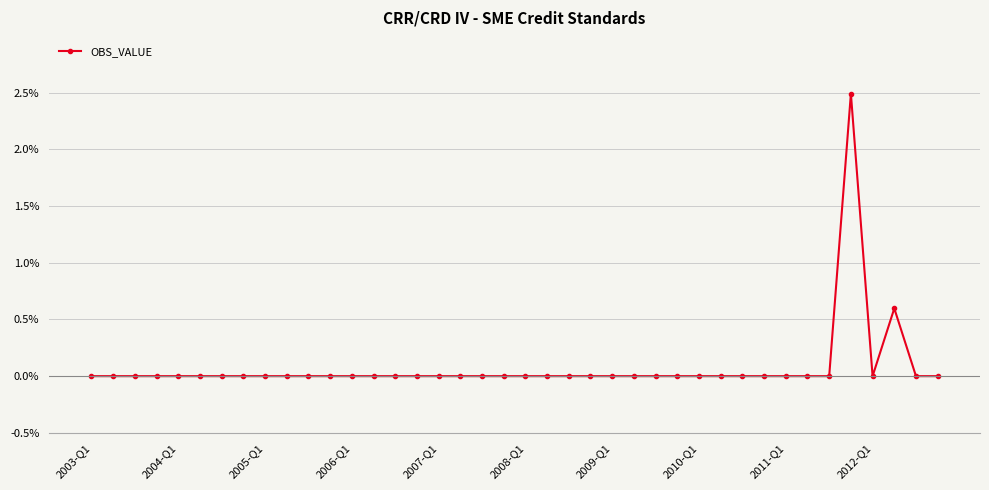

What is the maximum value shown in the chart?

2.5